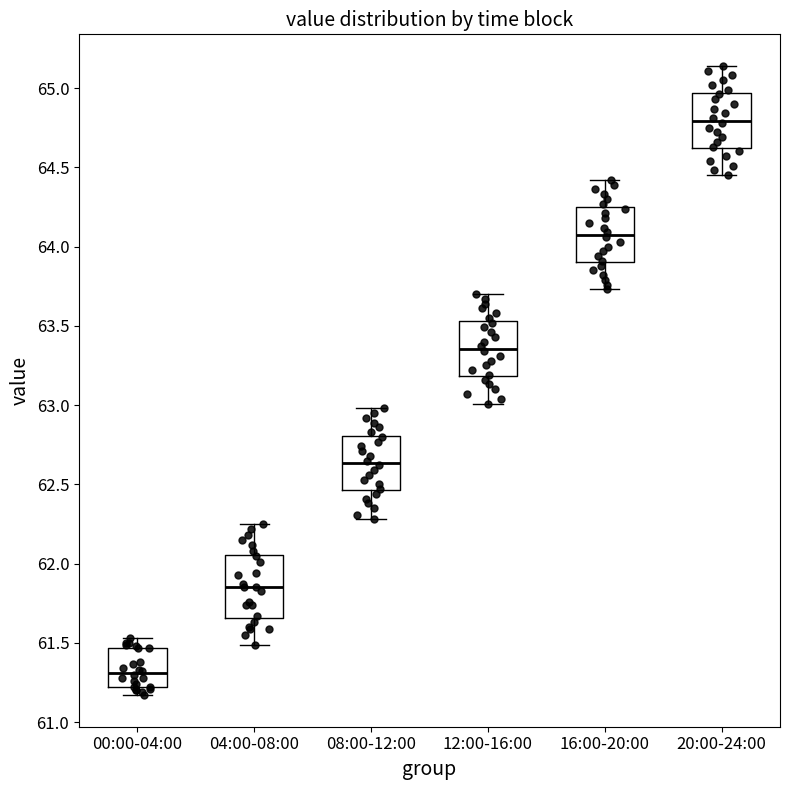

Which box's median line is the highest?

20:00-24:00